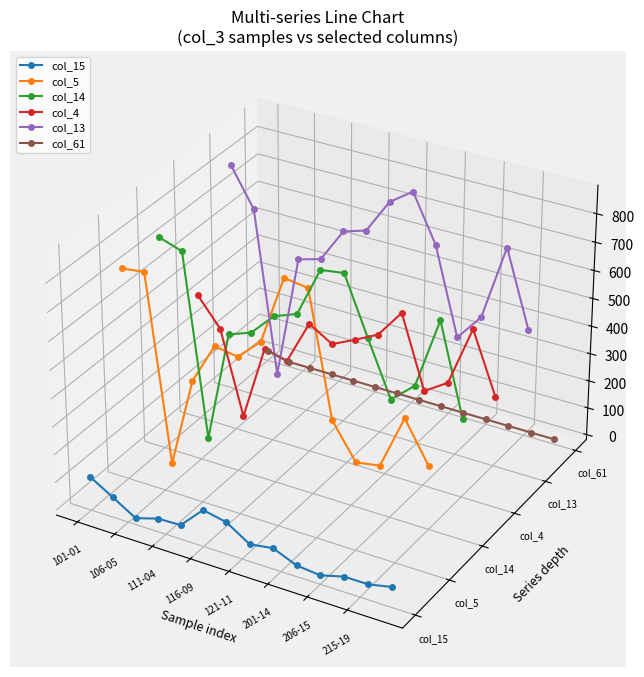

Does the chart have visible grid lines?

No